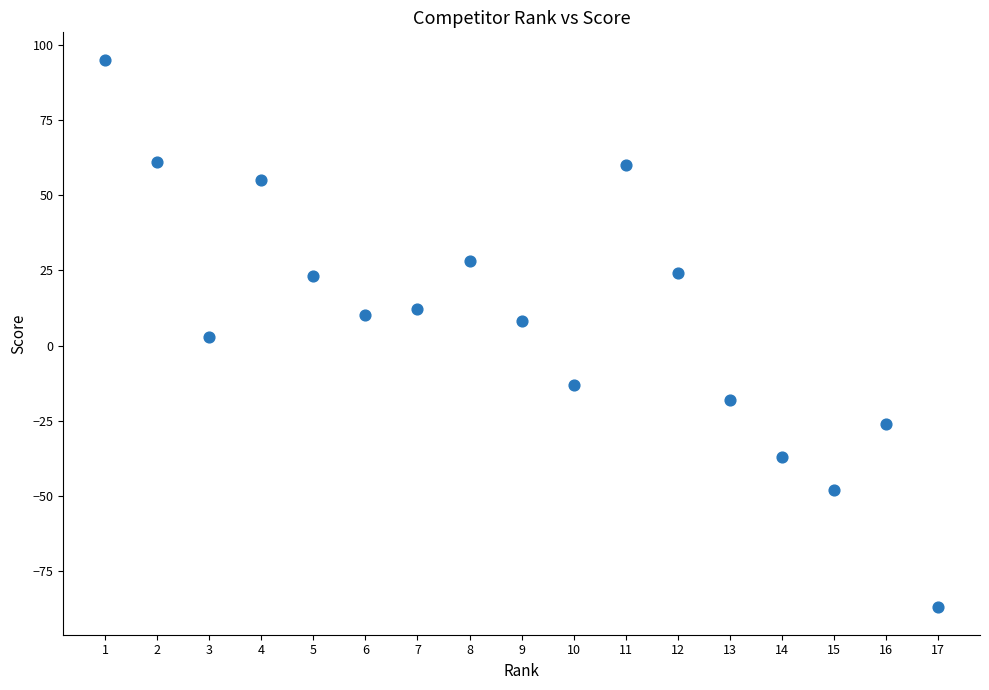

What is the range of X values (max minus min)?

16